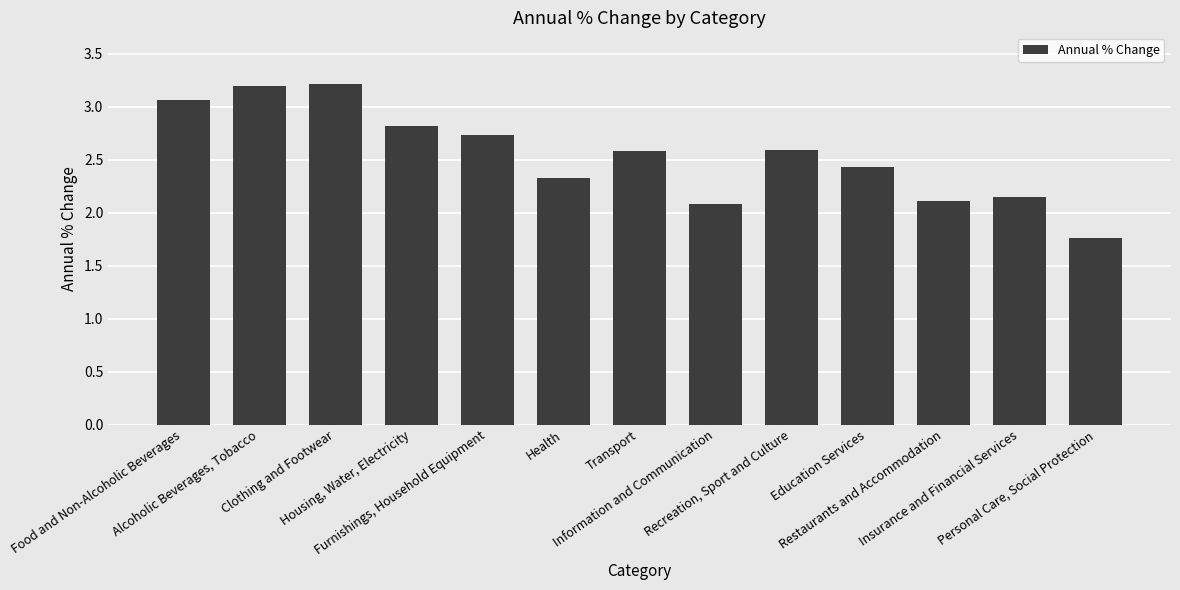

What position from the left is Housing, Water, Electricity?

4